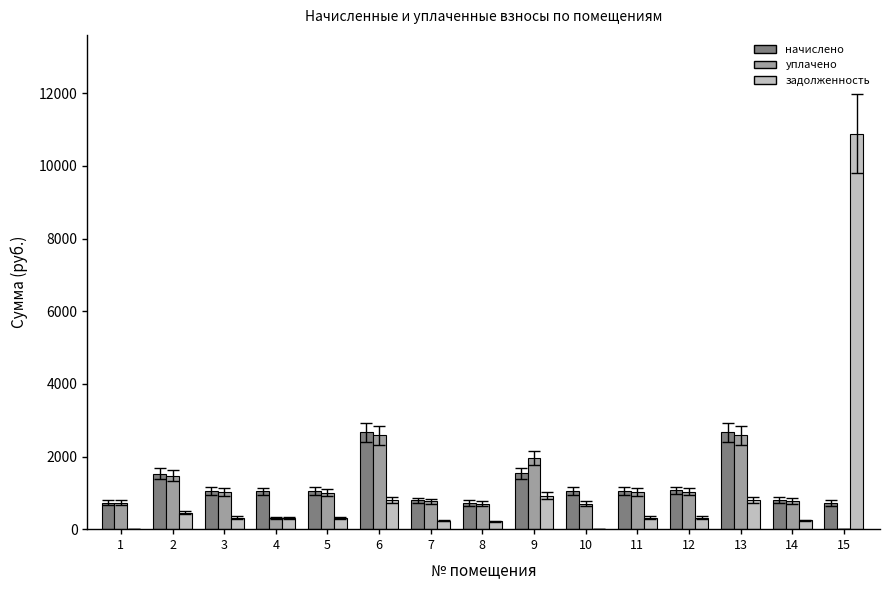

How many groups of bars are there?

15